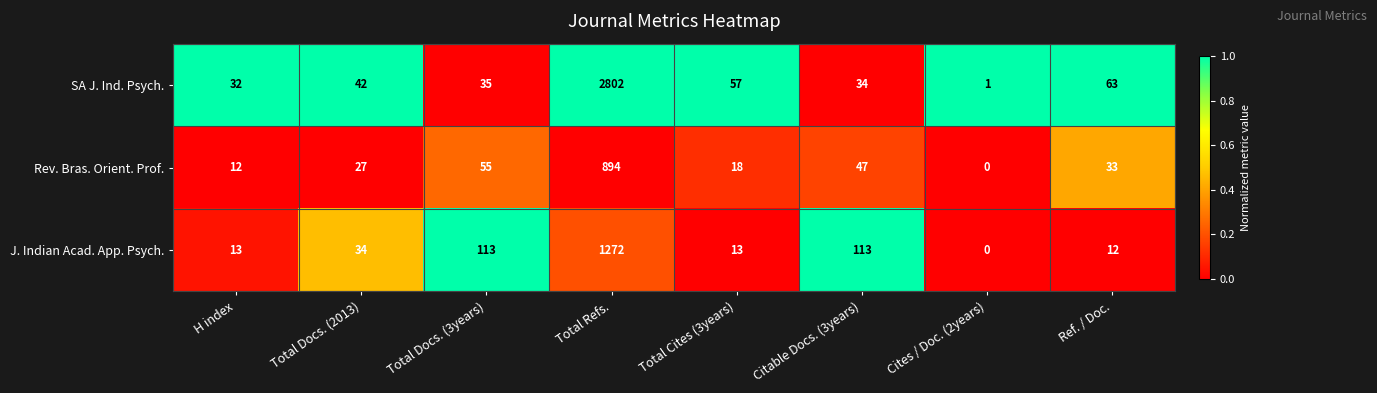

Which series has the largest total across all categories?

SA J. Ind. Psych.